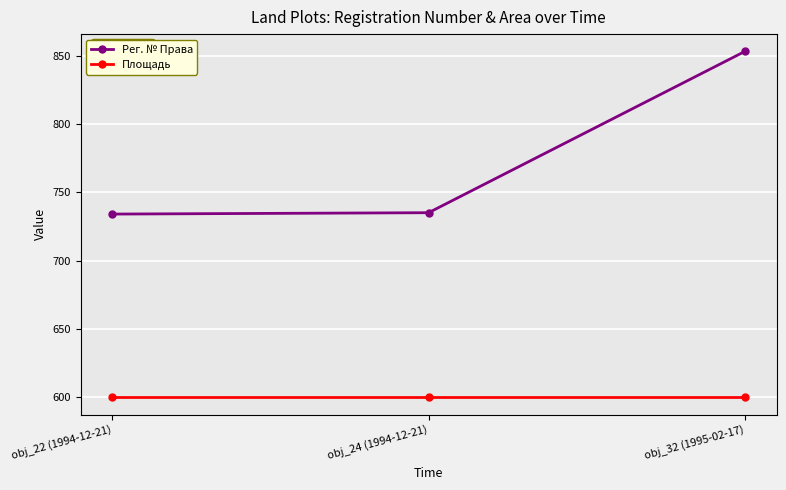

Where is Рег. № Права nearest to the value 793?

obj_24 (1994-12-21)